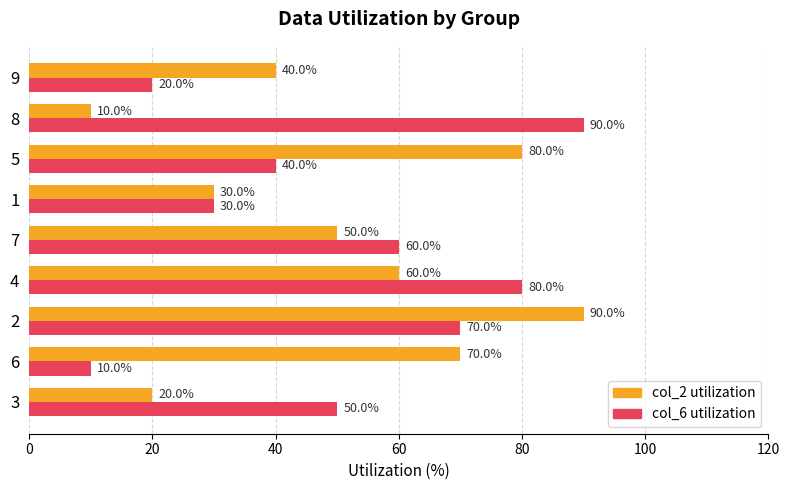

Rank the categories by col_6 utilization value from lowest to highest.

6, 9, 1, 5, 3, 7, 2, 4, 8